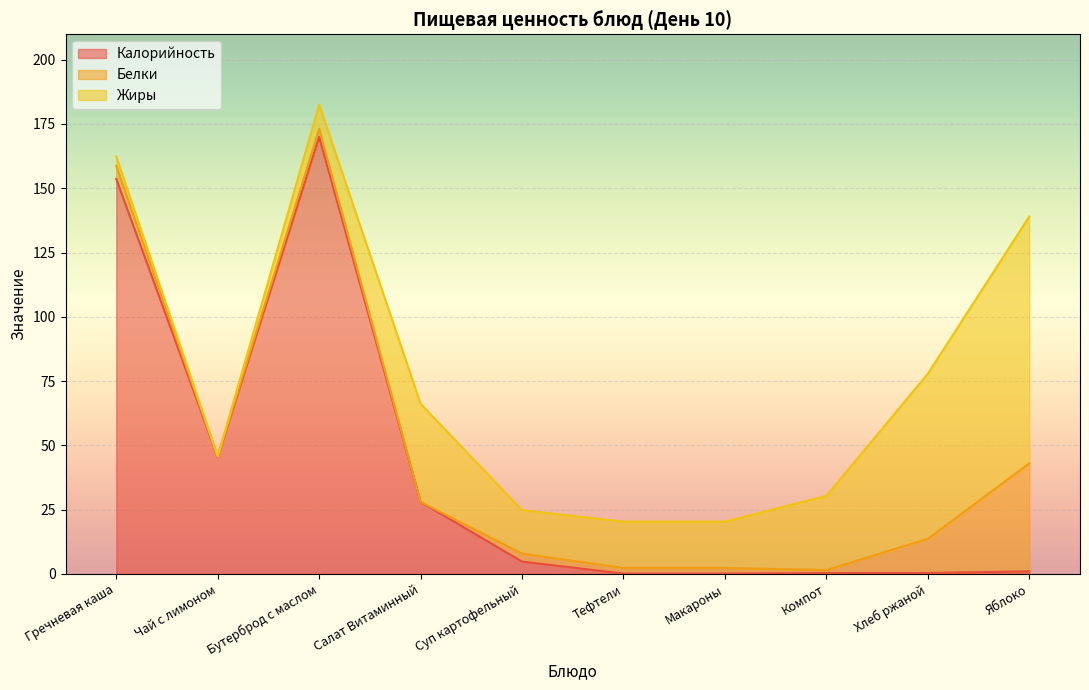

Reading left to right, extract all data points from this chart.

Калорийность: 153.6	45.5	170.0	28.0	4.8	0.1	0.1	0.3	0.4	1.0
Белки: 5.0	0.1	3.1	0.0	3.1	2.2	2.2	1.1	13.3	42.0
Жиры: 3.7	0.0	9.4	38.2	16.9	18.0	18.0	28.9	64.2	96.0